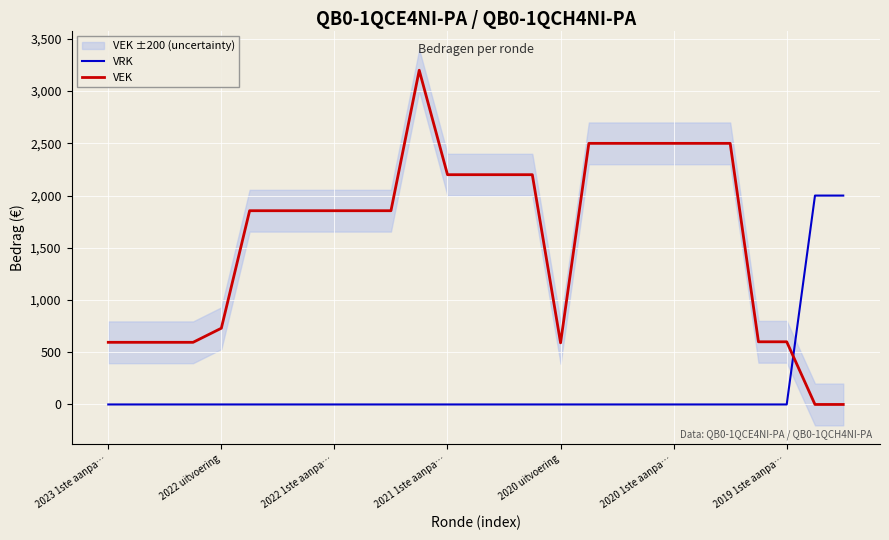

What are all the series names shown in the legend?

VRK, VEK